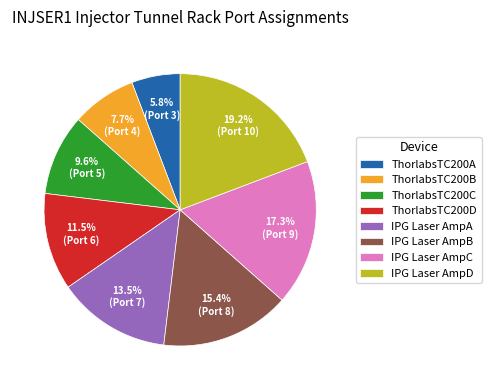

How many segments does this pie chart have?

8